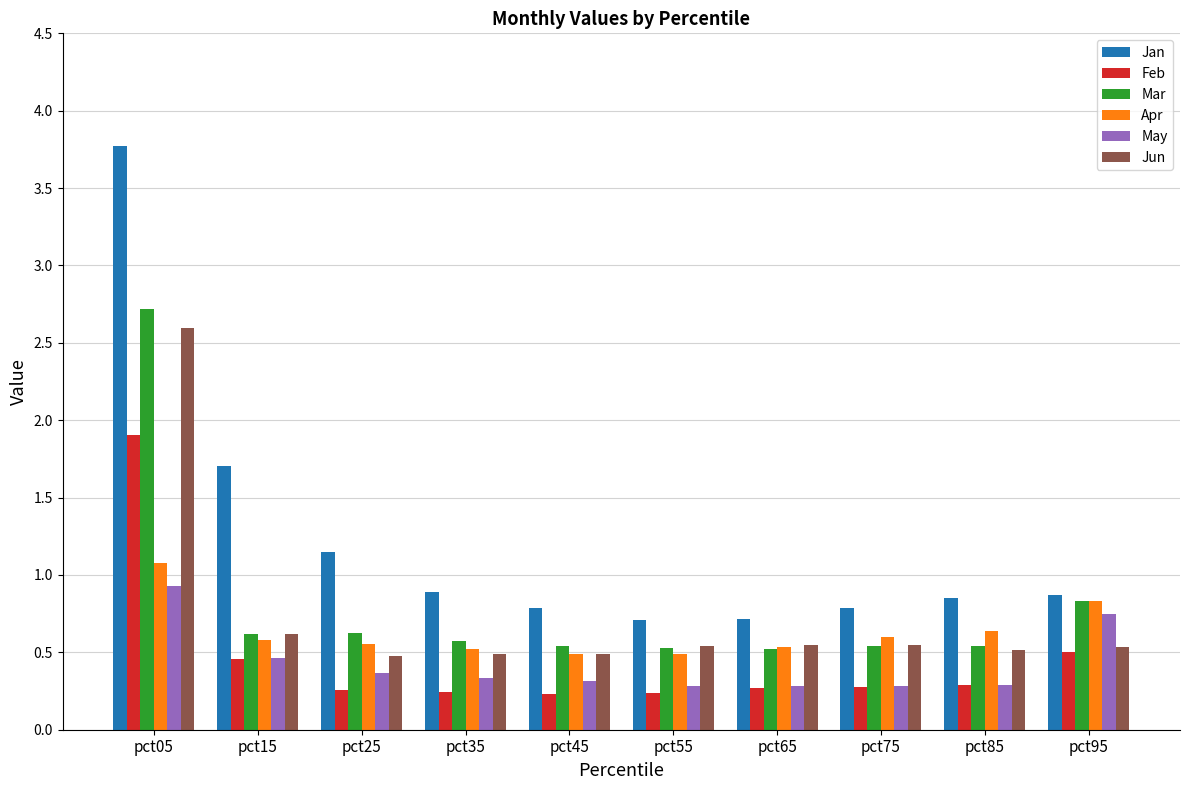

Which label corresponds to the largest value in the chart?

pct05